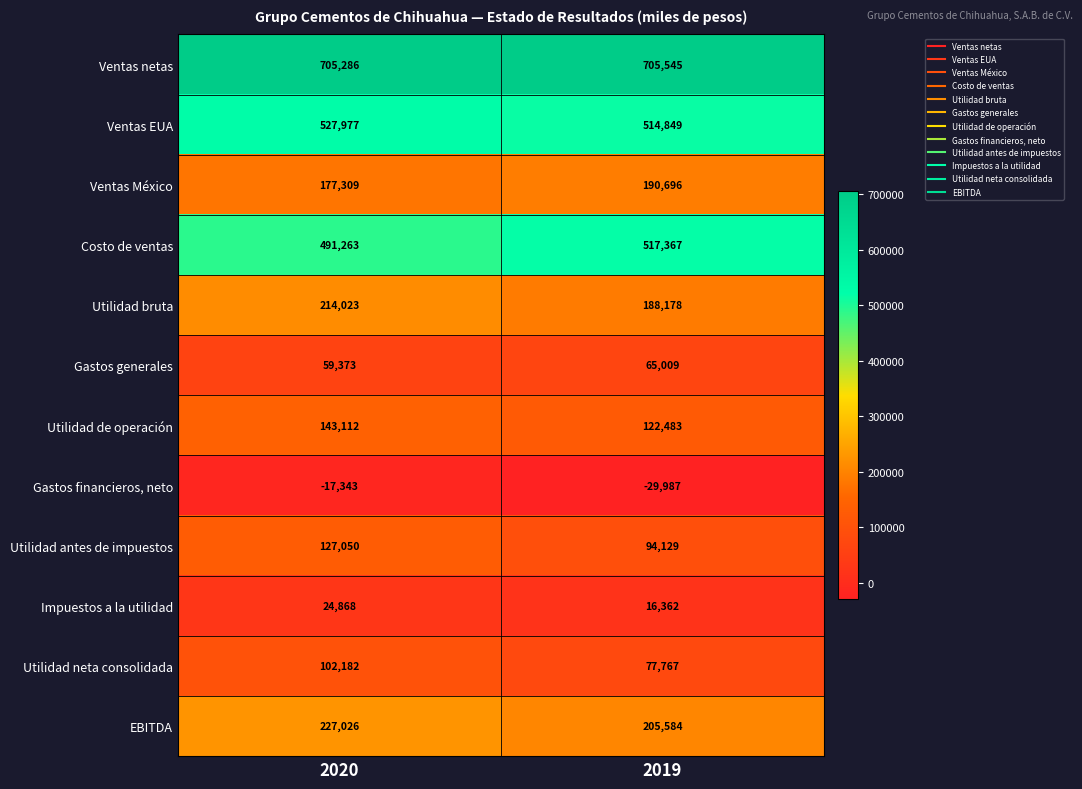

Reading right to left, list all the values displayed in this chart.

Ventas netas: 705545	705286
Ventas EUA: 514849	527977
Ventas México: 190696	177309
Costo de ventas: 517367	491263
Utilidad bruta: 188178	214023
Gastos generales: 65009	59373
Utilidad de operación: 122483	143112
Gastos financieros, neto: -29987	-17343
Utilidad antes de impuestos: 94129	127050
Impuestos a la utilidad: 16362	24868
Utilidad neta consolidada: 77767	102182
EBITDA: 205584	227026